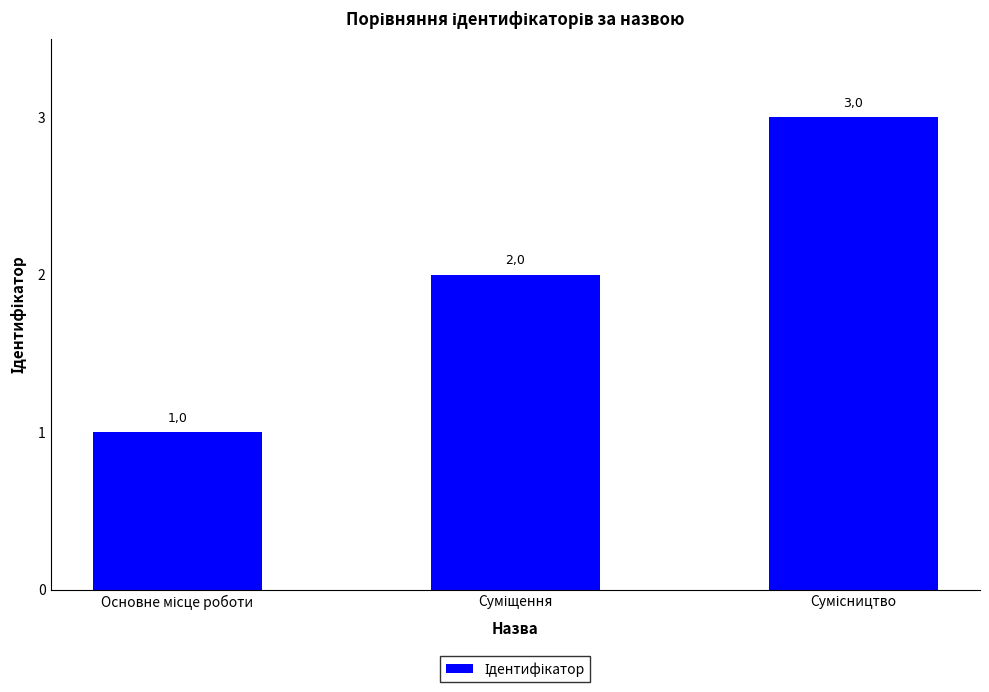

True or false: the data shows 2 at Суміщення.

True